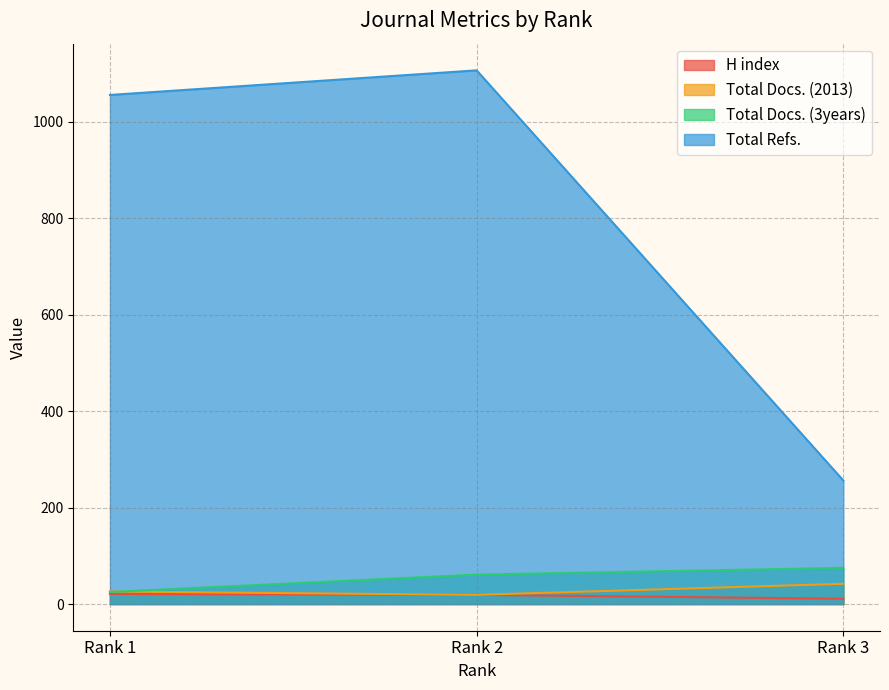

True or false: H index has a value of 9 at Rank 2.

False